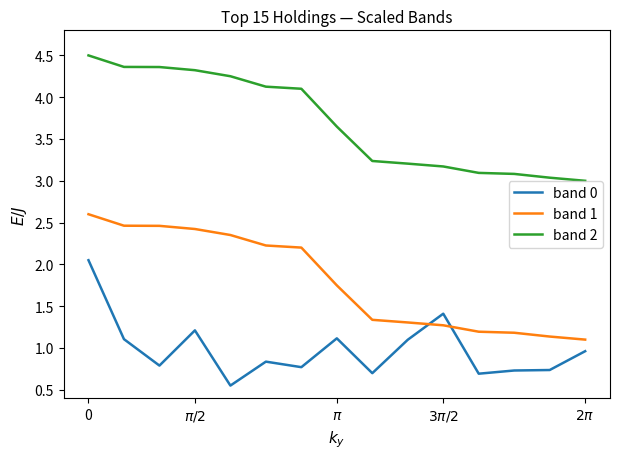

List the series in order of their peak value, lowest first.

band 0, band 1, band 2